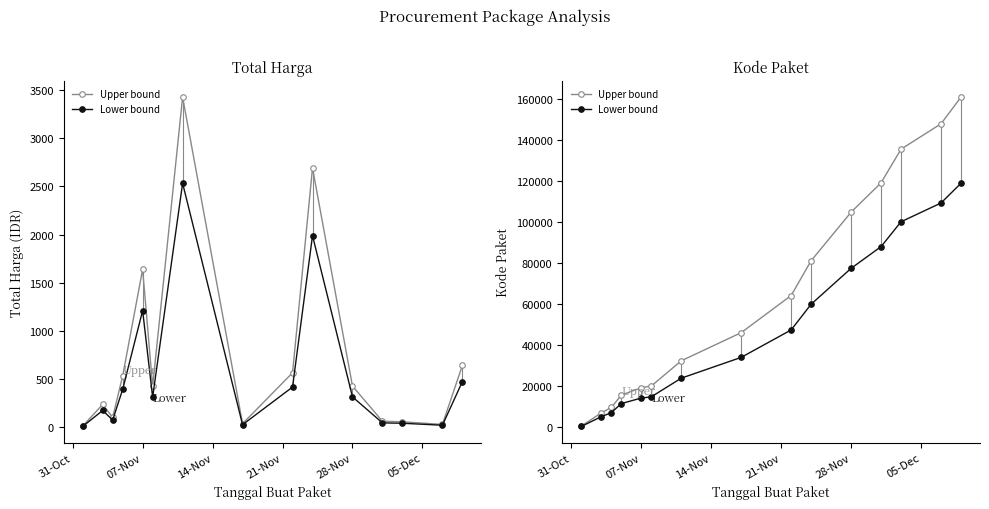

True or false: Lower bound and Upper bound cross at least once.

False